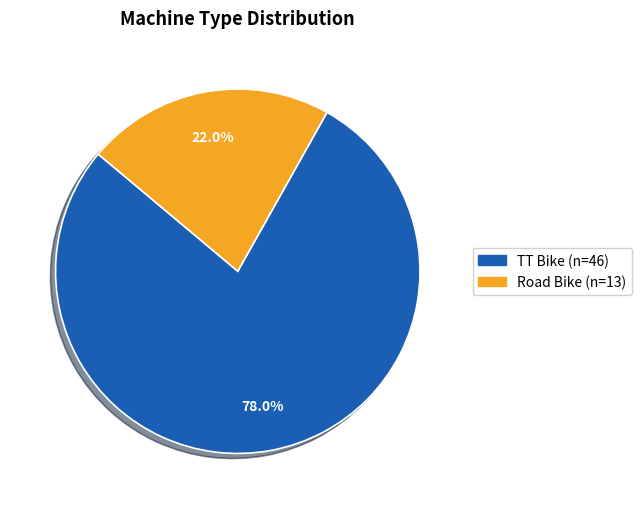

To the nearest percent, what percentage of the pie is TT Bike?

78%